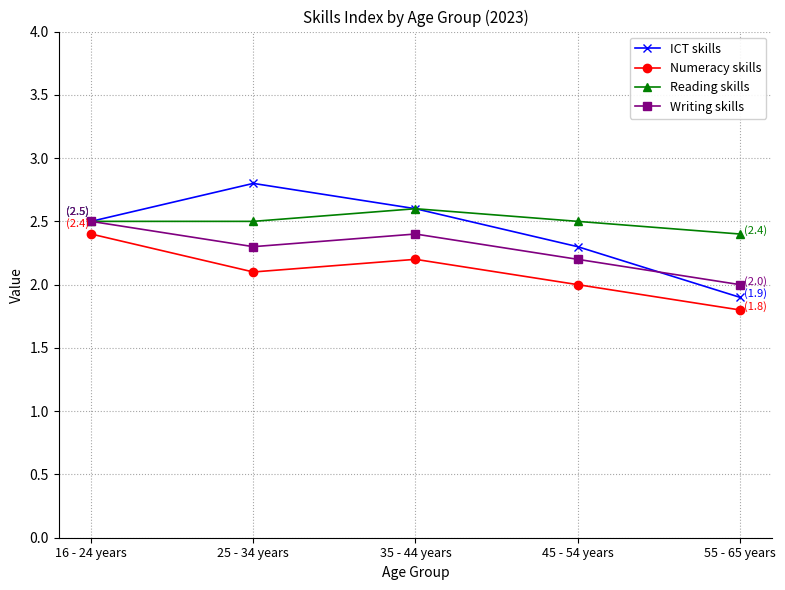

Count the number of categories in the chart.

5